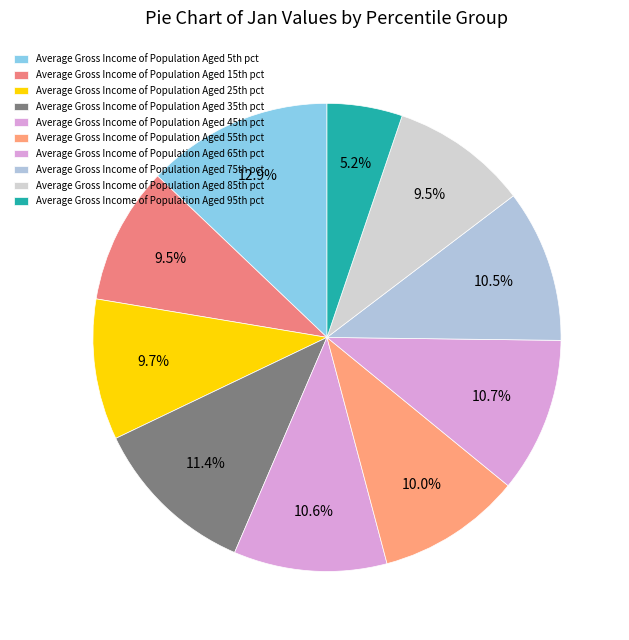

To the nearest percent, what is the difference between the largest and smallest slice percentages?

8%